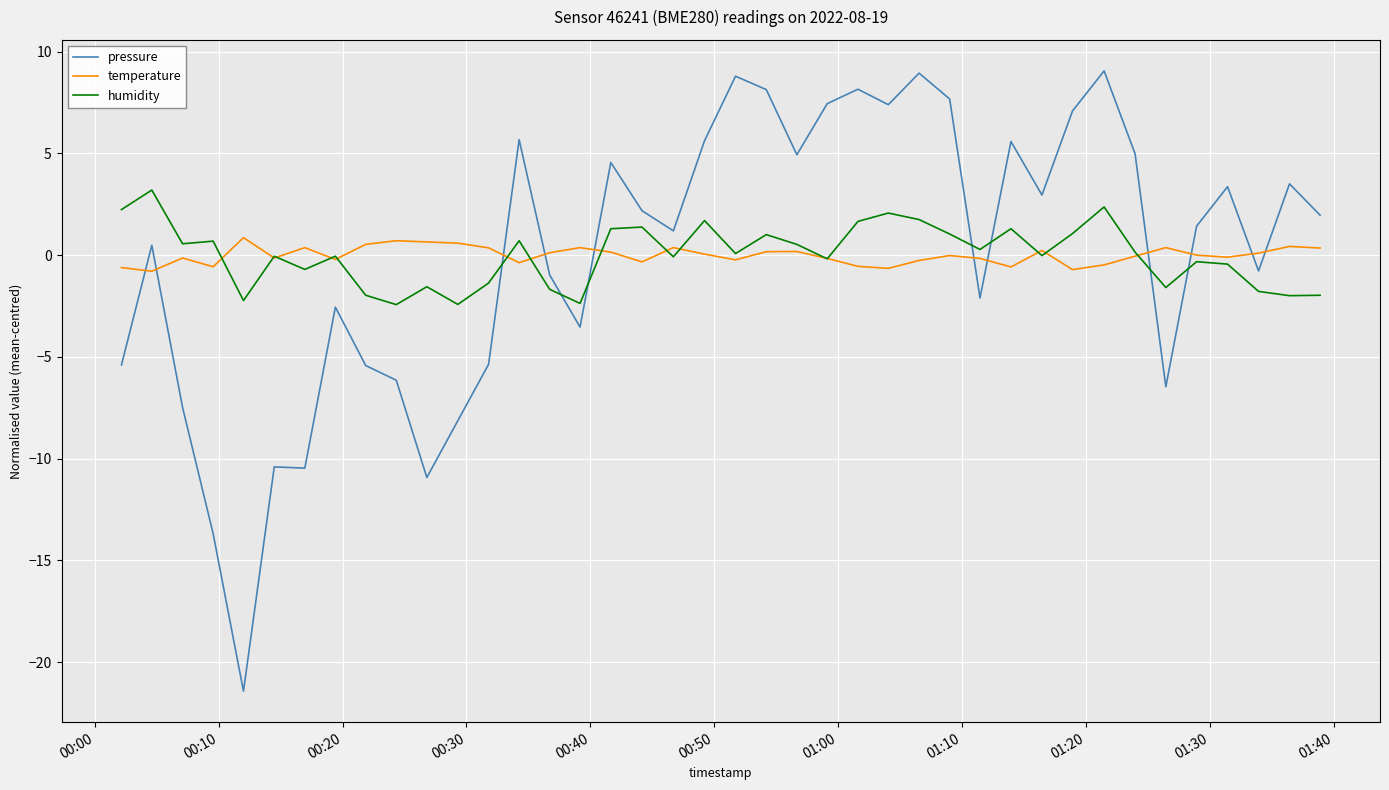

What is the highest value of the humidity series?

3.2